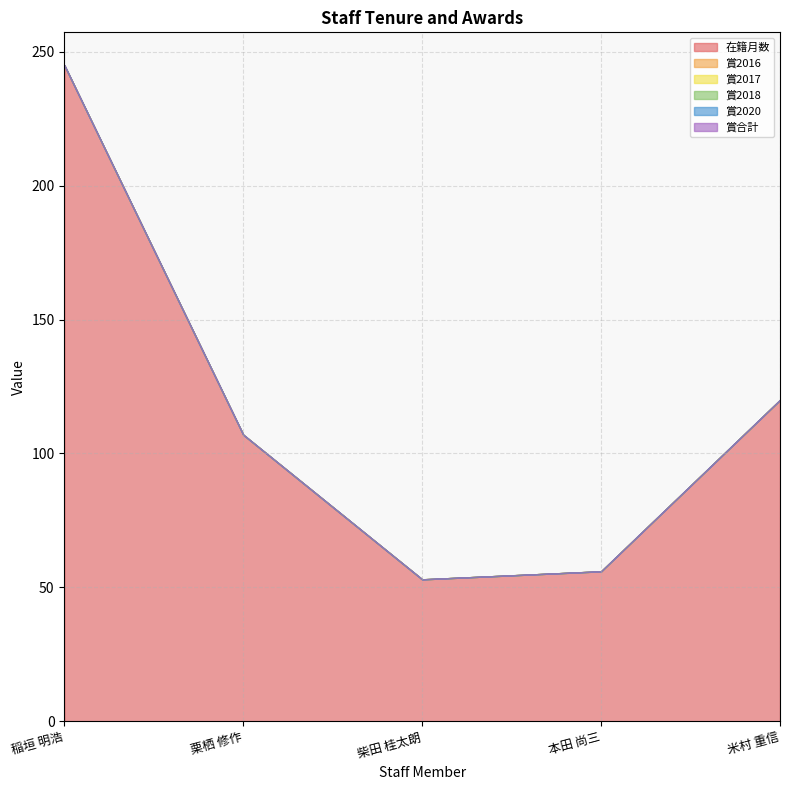

Rank the categories by 賞合計 value from highest to lowest.

稲垣 明浩, 栗栖 修作, 柴田 桂太朗, 本田 尚三, 米村 重信